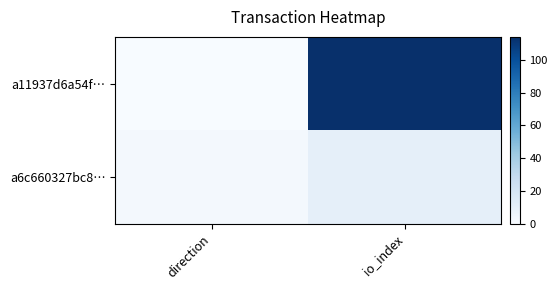

What is the total value across all series at io_index?

124